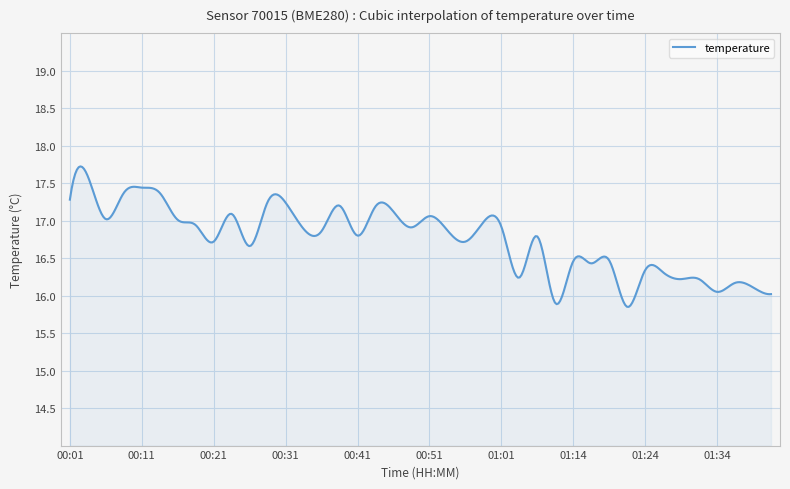

What is the maximum value shown in the chart?

17.7